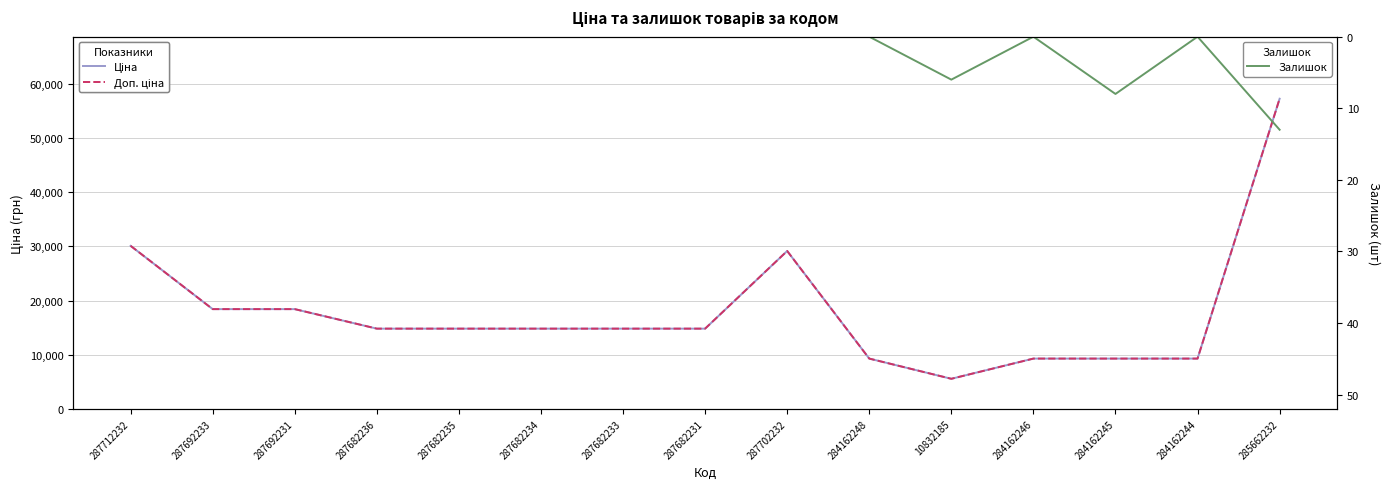

What is the highest value of the Доп. ціна series?

57258.0